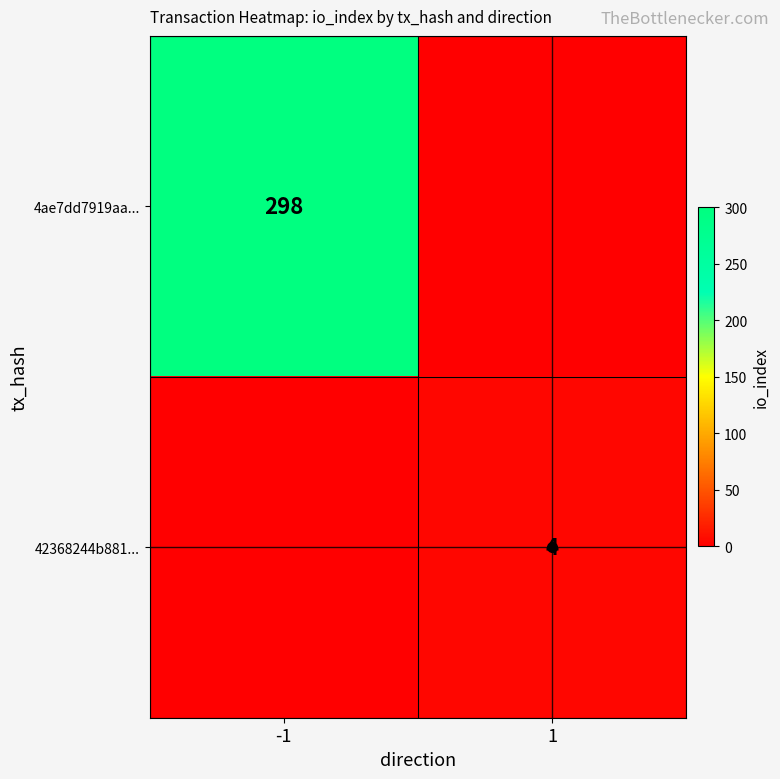

What is the sum of all 42368244b881... values?

4